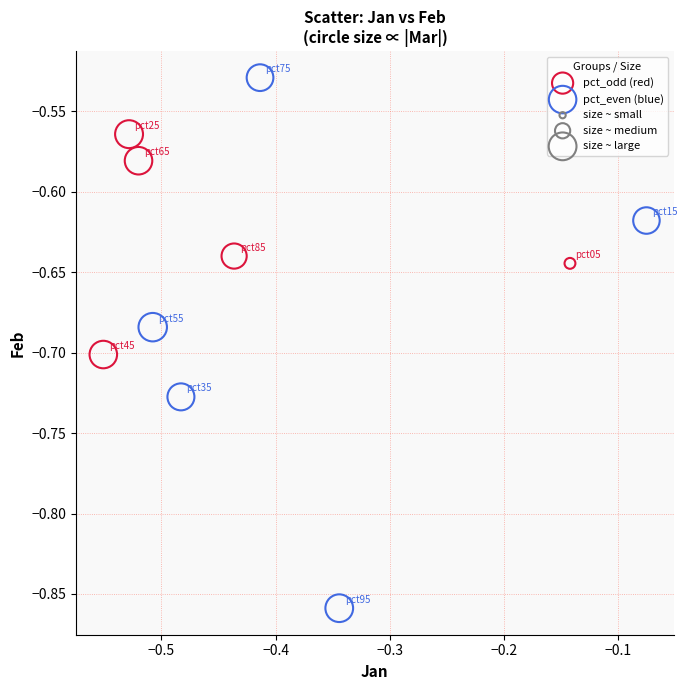

Which series has the largest Y range (max minus min)?

pct_even (blue)